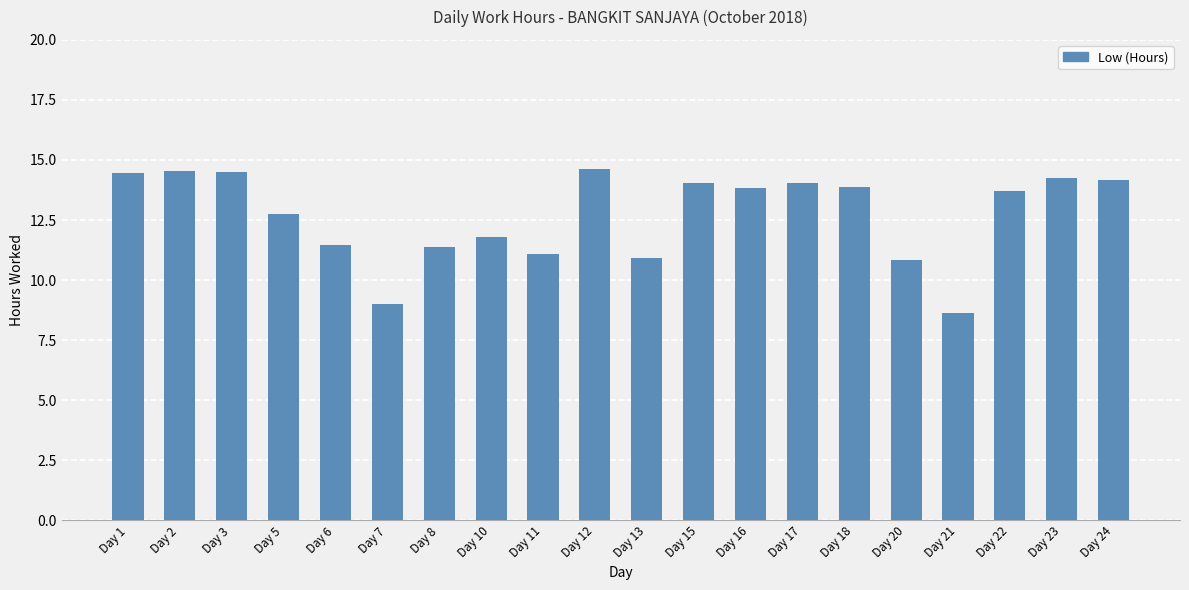

What is the value of the 2nd bar from the left?

14.5